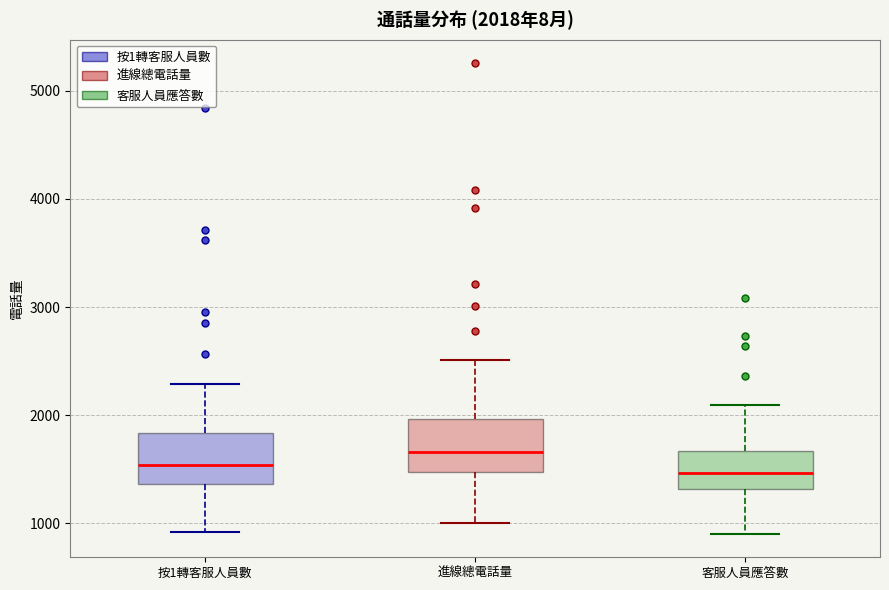

Which box has the highest median line?

進線總電話量